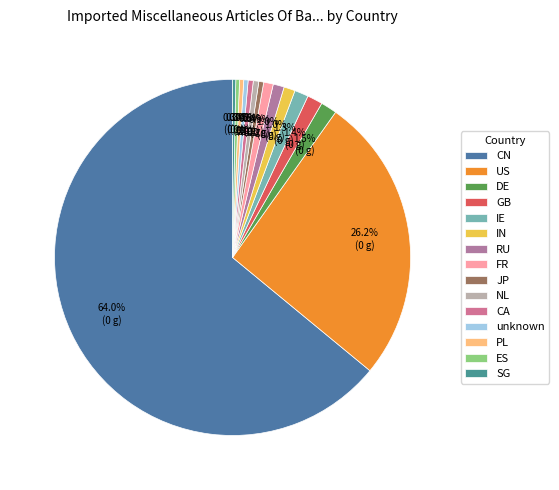

How many slices are in this pie chart?

15